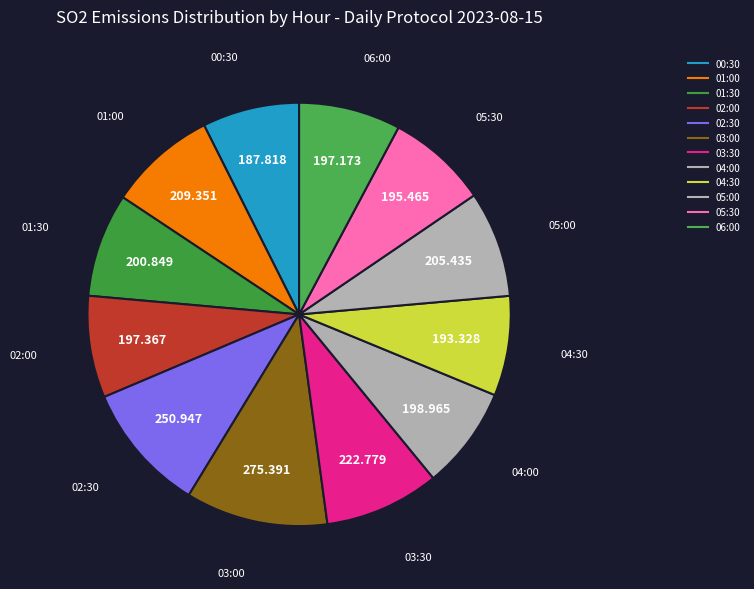

To the nearest percent, what portion does 03:30 represent?

9%